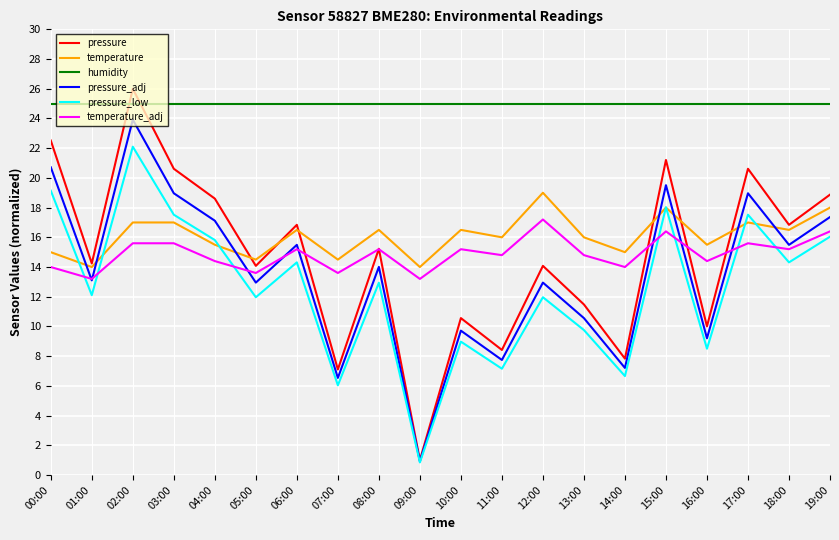

What is the total value across all series at 16:00?

82.6